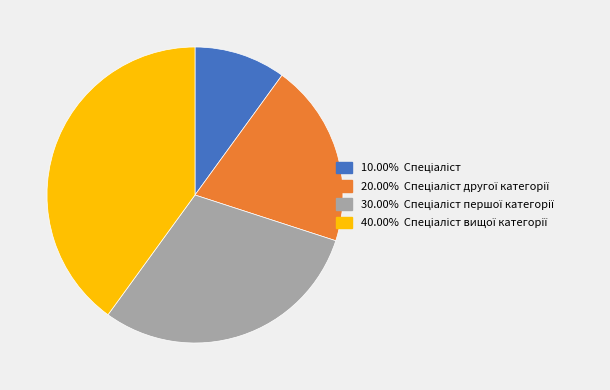

Is there any slice that represents more than half of the pie?

No